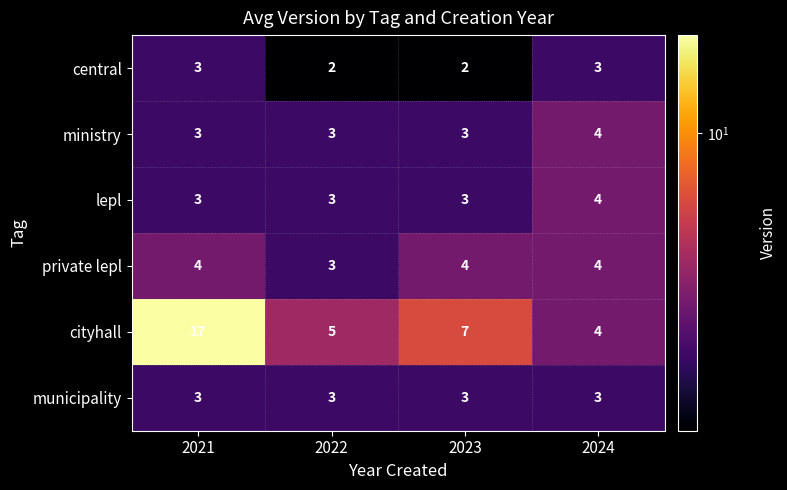

What is the difference between the highest and lowest values at 2023?

5